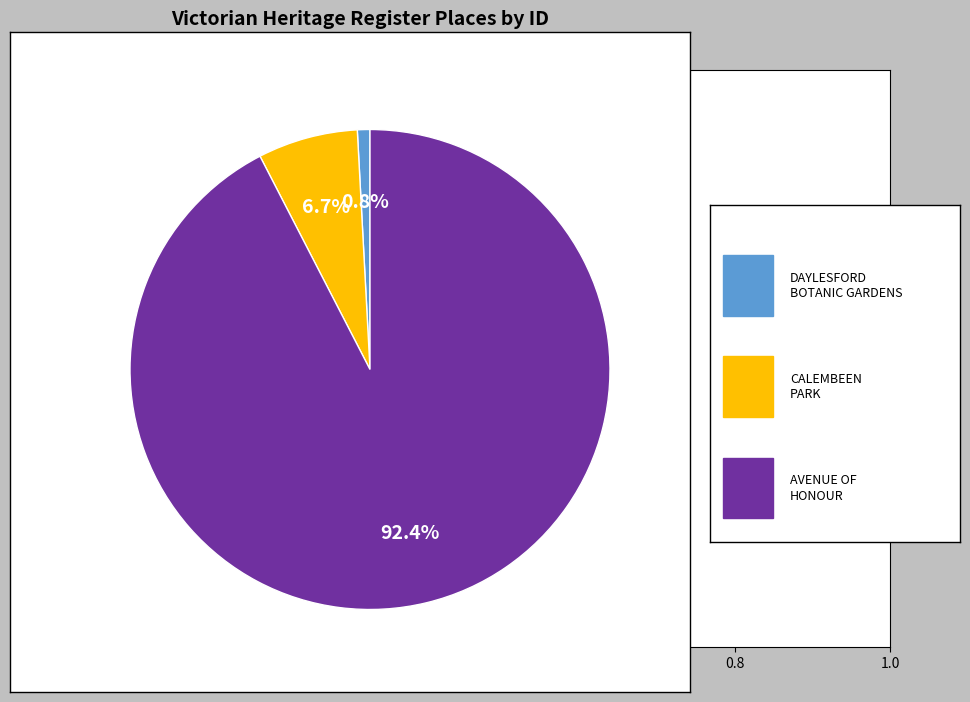

Is there any slice that represents more than half of the pie?

Yes